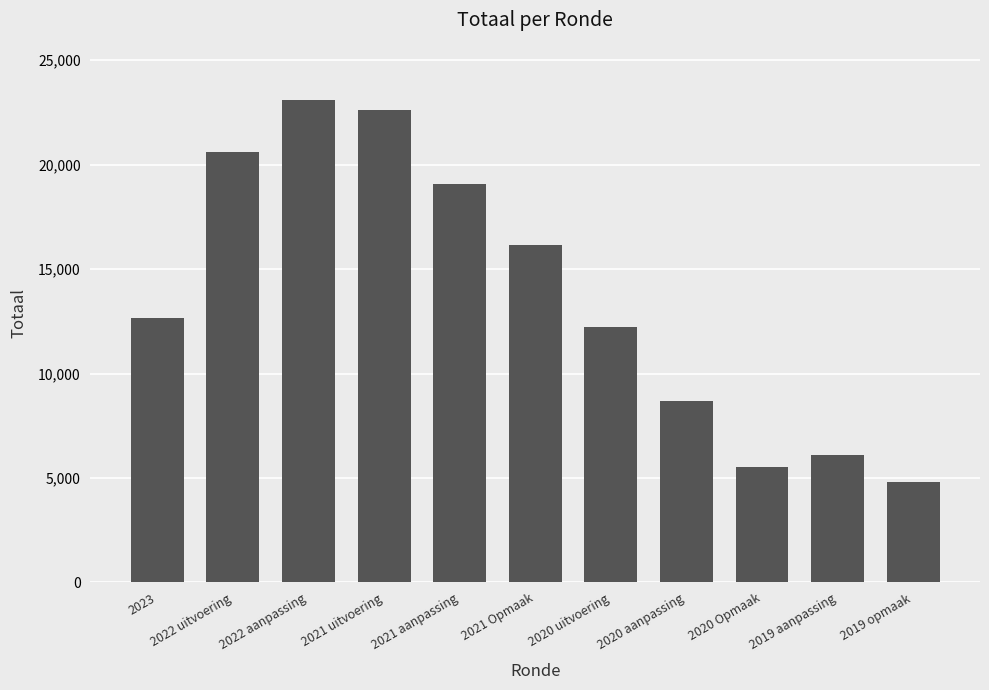

The chart shows a value of 12208 at 2020 uitvoering. True or false?

True